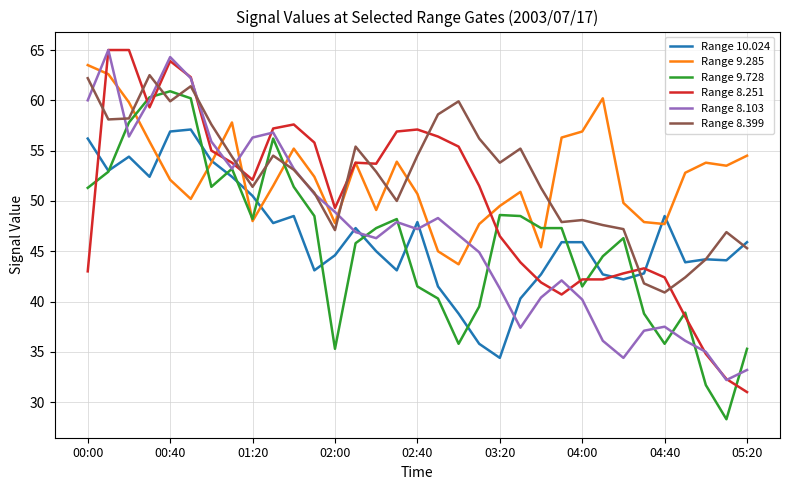

Which series ends up on top after the final intersection of Range 8.103 and Range 9.285?

Range 9.285